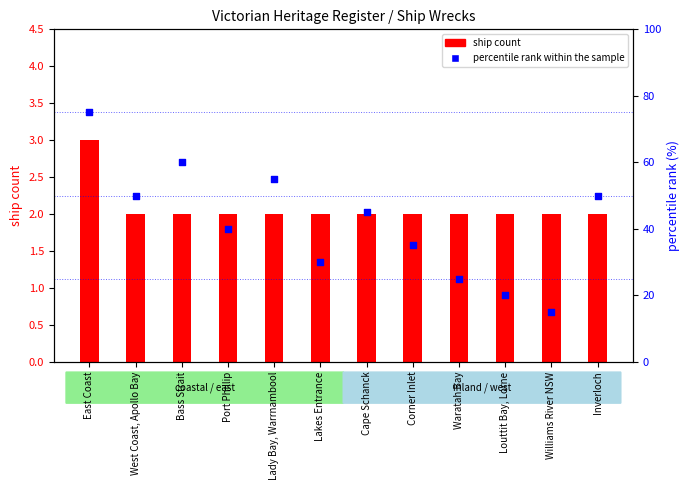

Which series contains the lowest Y value?

ship count